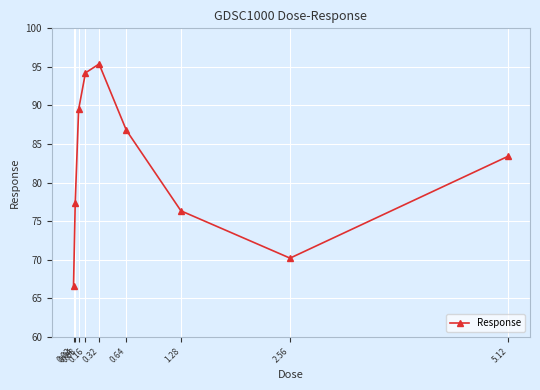

What is the sum of the values at 0.16 and 0.32?

189.6